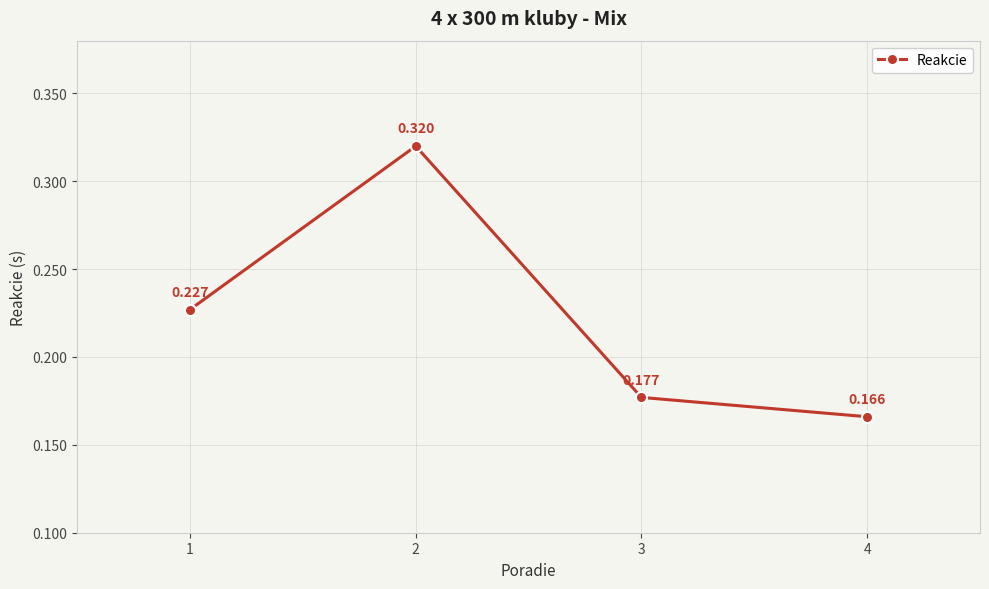

What is the value of the 1st point from the left?

0.2